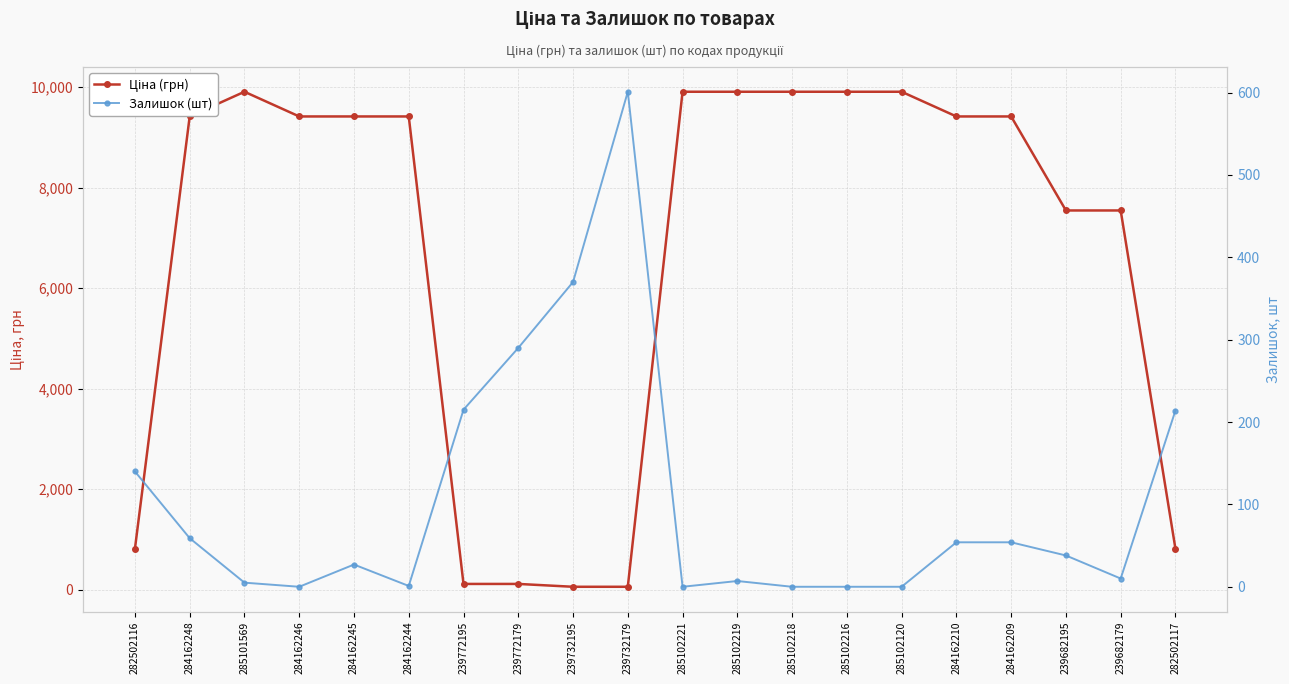

List the series in order of their peak value, lowest first.

Залишок (шт), Ціна (грн)